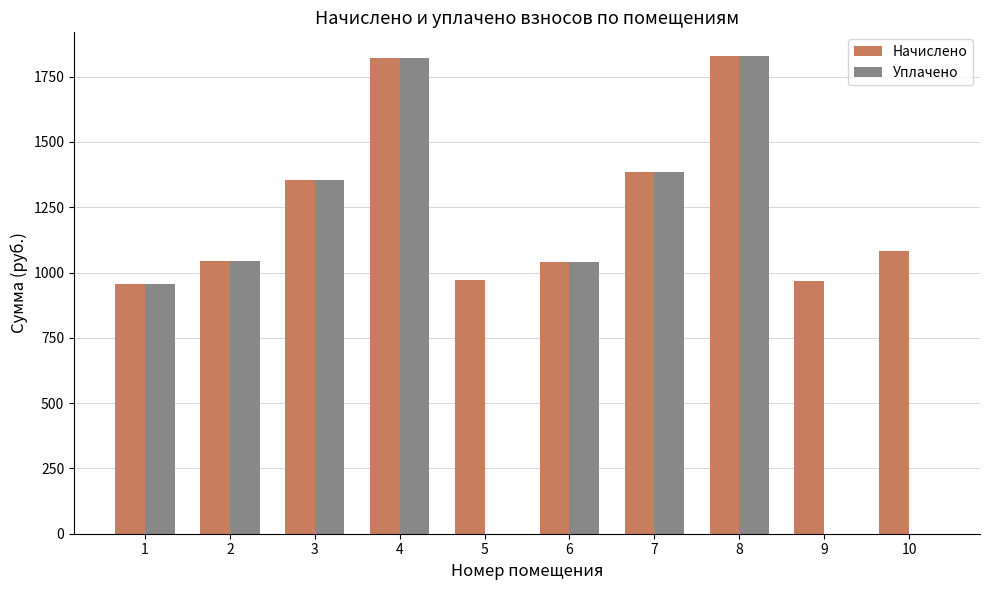

The value of Уплачено at 1 is 260.6. True or false?

False